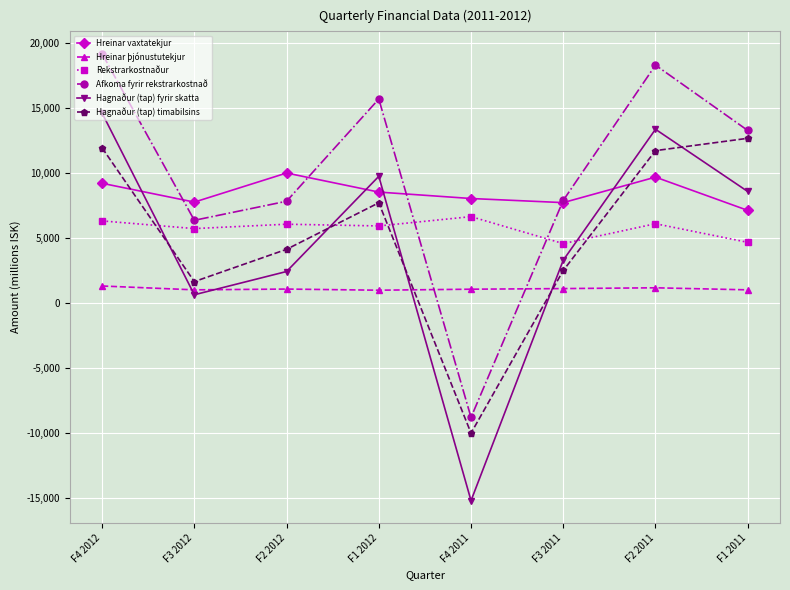

What is the value of the Hagnaður (tap) fyrir skatta point at the 7th from the left?

13386